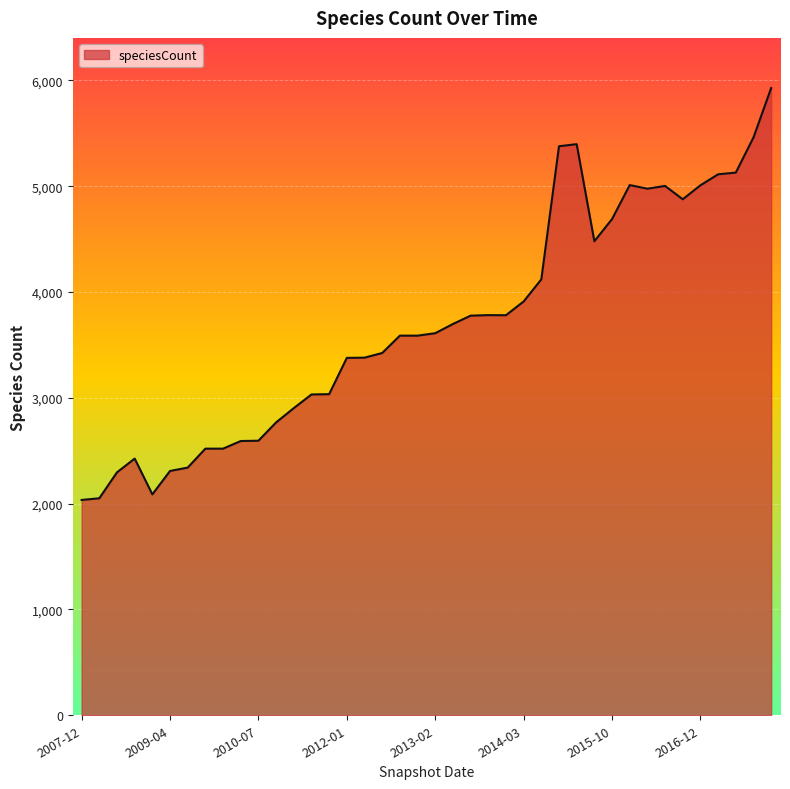

What is the difference between the maximum and minimum values?

3893